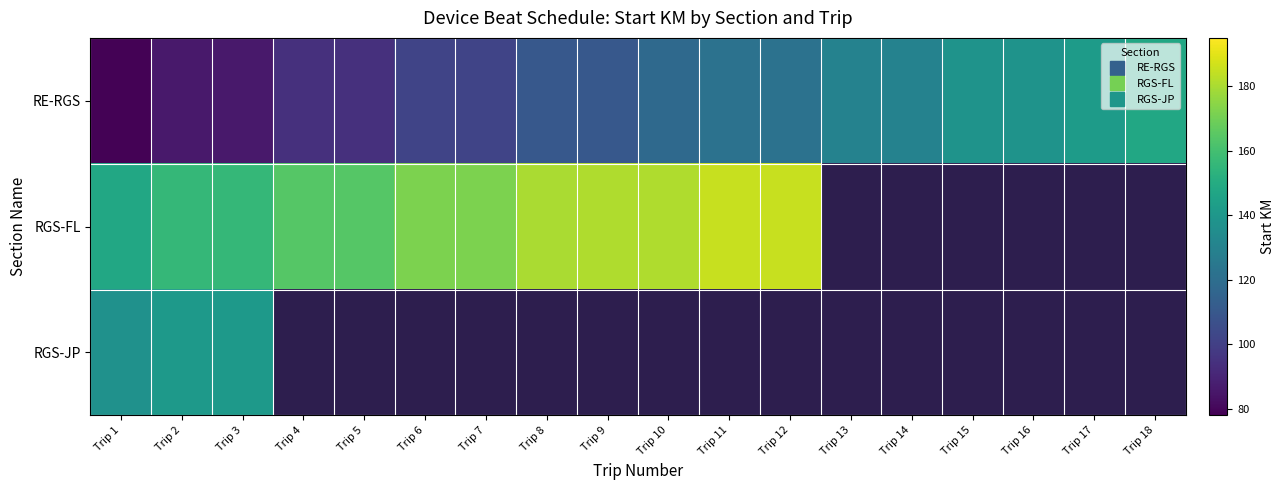

At which label does RE-RGS reach its minimum?

Trip 1